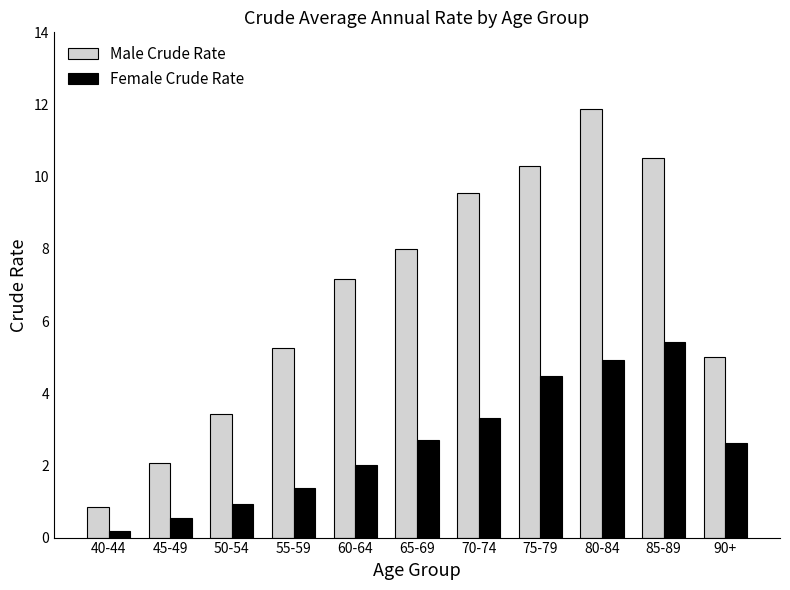

The Female Crude Rate series shows 2.0 at 60-64. True or false?

True